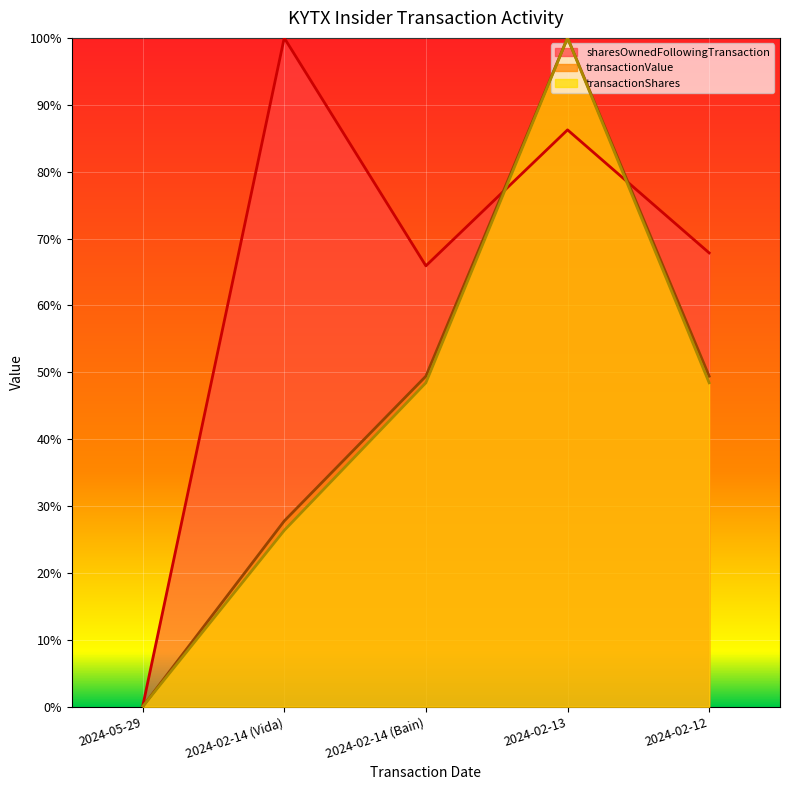

What is the maximum value for transactionValue?

1.0